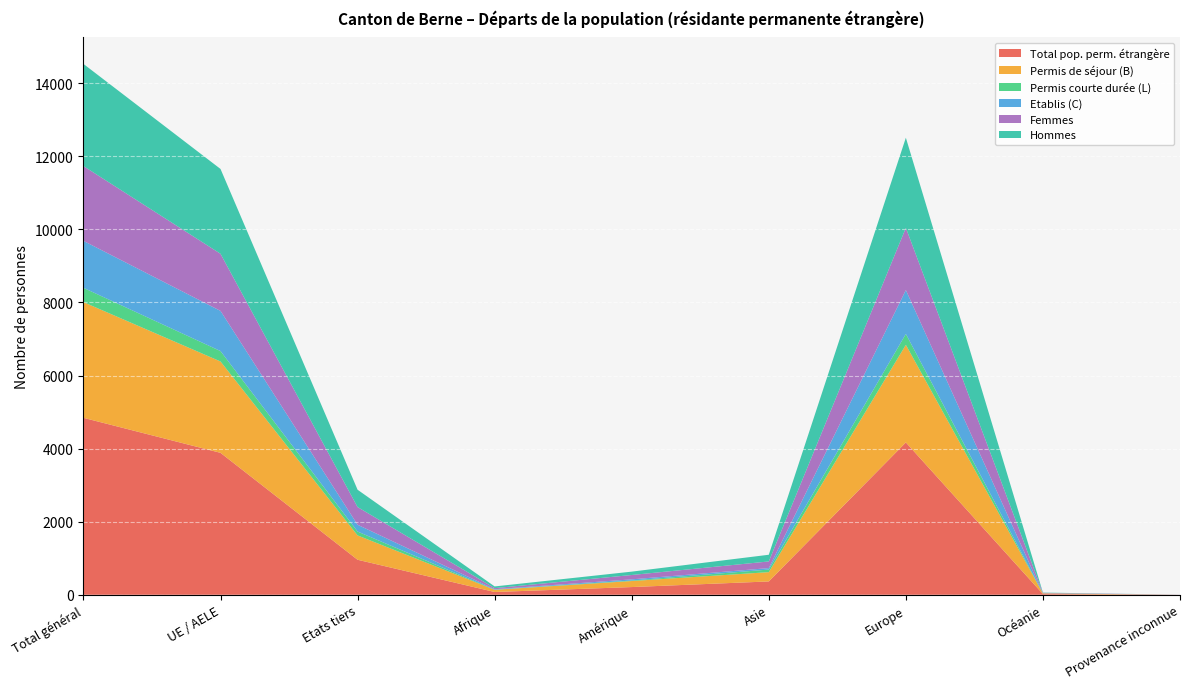

Reading left to right, what are all the values shown in this chart?

Total pop. perm. étrangère: Total général=4842	UE / AELE=3884	Etats tiers=958	Afrique=76	Amérique=211	Asie=365	Europe=4169	Océanie=20	Provenance inconnue=1
Permis de séjour (B): Total général=3166	UE / AELE=2500	Etats tiers=666	Afrique=60	Amérique=165	Asie=254	Europe=2670	Océanie=17	Provenance inconnue=0
Permis courte durée (L): Total général=391	UE / AELE=285	Etats tiers=106	Afrique=4	Amérique=14	Asie=71	Europe=299	Océanie=3	Provenance inconnue=0
Etablis (C): Total général=1285	UE / AELE=1099	Etats tiers=186	Afrique=12	Amérique=32	Asie=40	Europe=1200	Océanie=0	Provenance inconnue=1
Femmes: Total général=2047	UE / AELE=1563	Etats tiers=484	Afrique=29	Amérique=119	Asie=182	Europe=1703	Océanie=13	Provenance inconnue=1
Hommes: Total général=2795	UE / AELE=2321	Etats tiers=474	Afrique=47	Amérique=92	Asie=183	Europe=2466	Océanie=7	Provenance inconnue=0